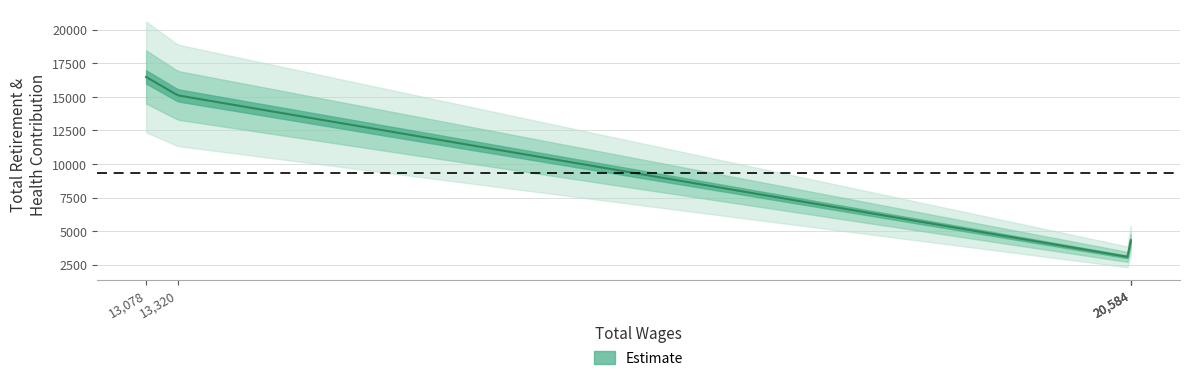

Where is the first local minimum?

20584.0